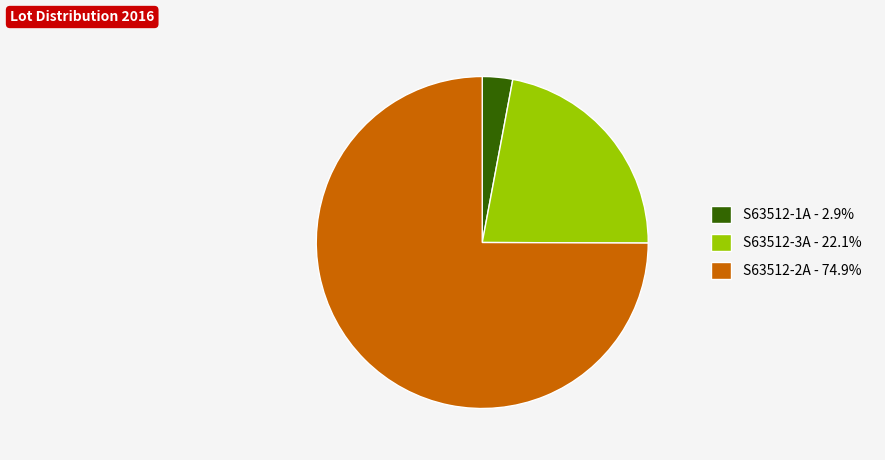

Rank the categories by value from highest to lowest.

S63512-2A, S63512-3A, S63512-1A